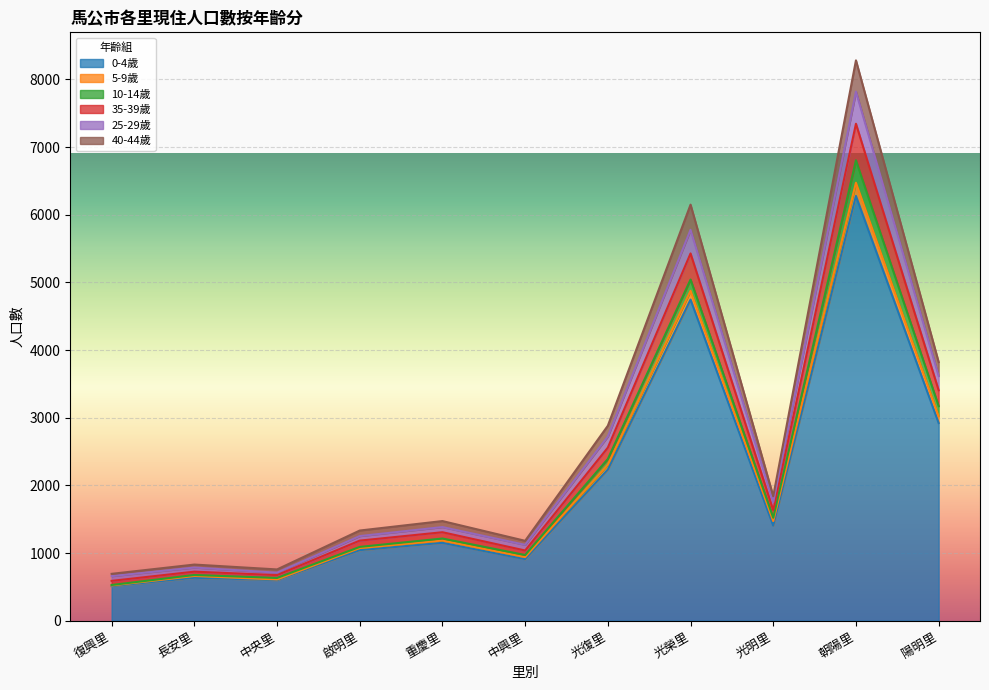

The 0-4歲 series shows 2933 at 光榮里. True or false?

False